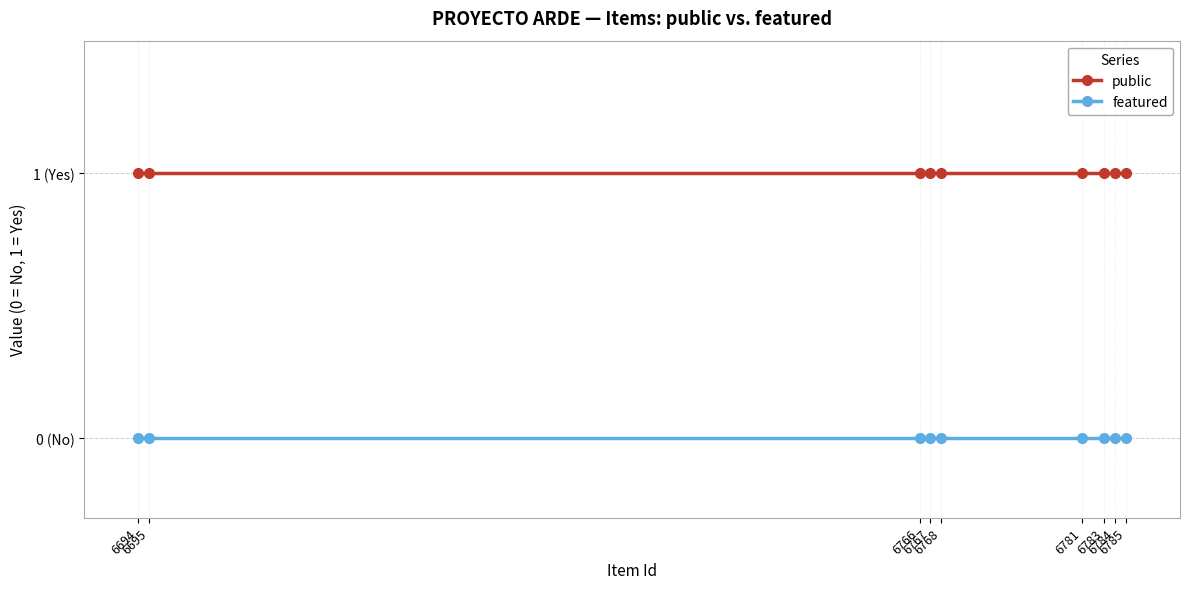

What are all the series names shown in the legend?

public, featured